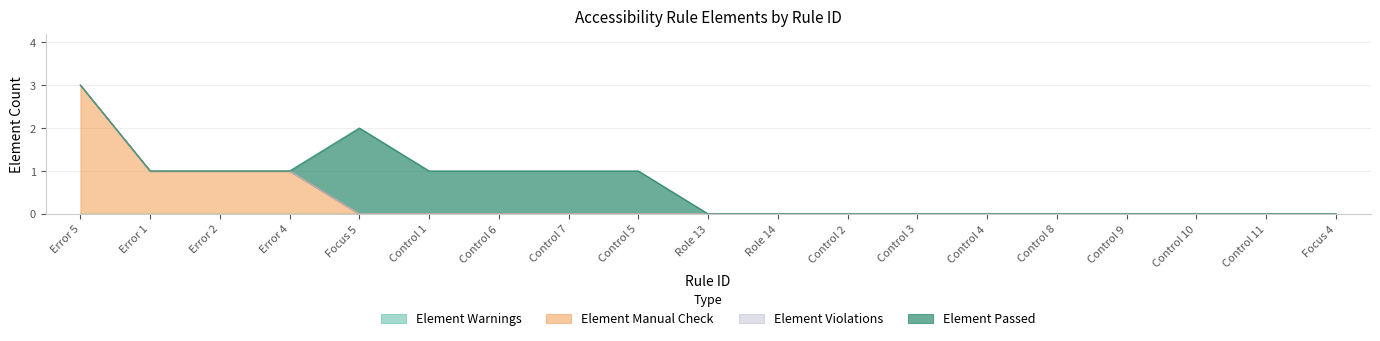

Where is Element Violations nearest to the value 0?

Error 5